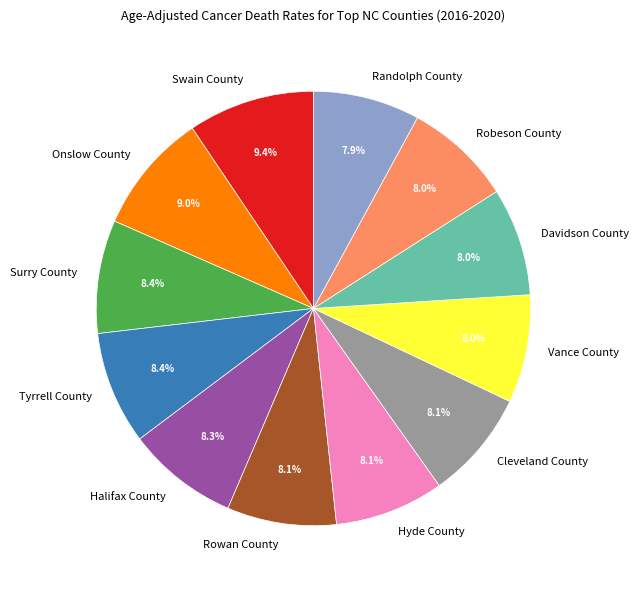

The Cleveland County slice represents 18% of the pie. True or false?

False